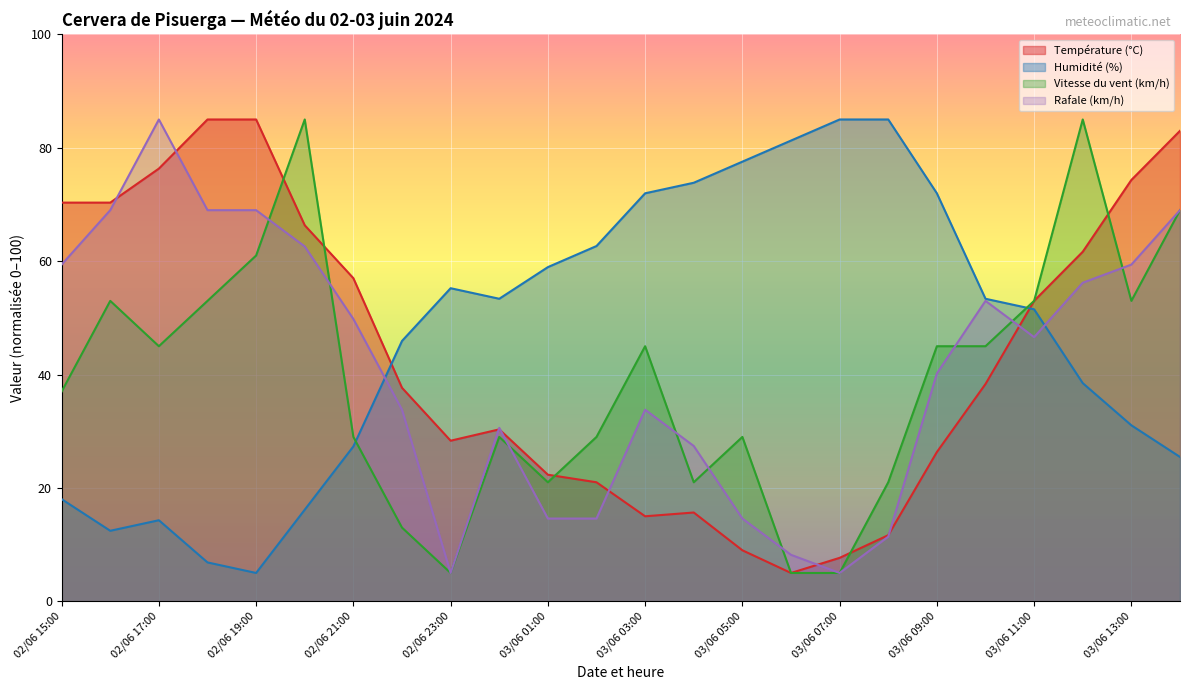

What is the maximum value shown in the chart?

85.0